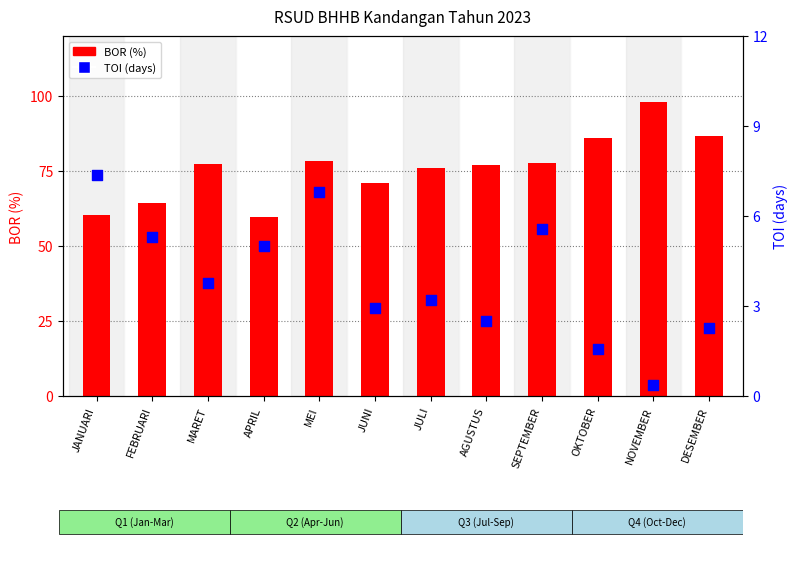

Which series has the largest total across all categories?

BOR